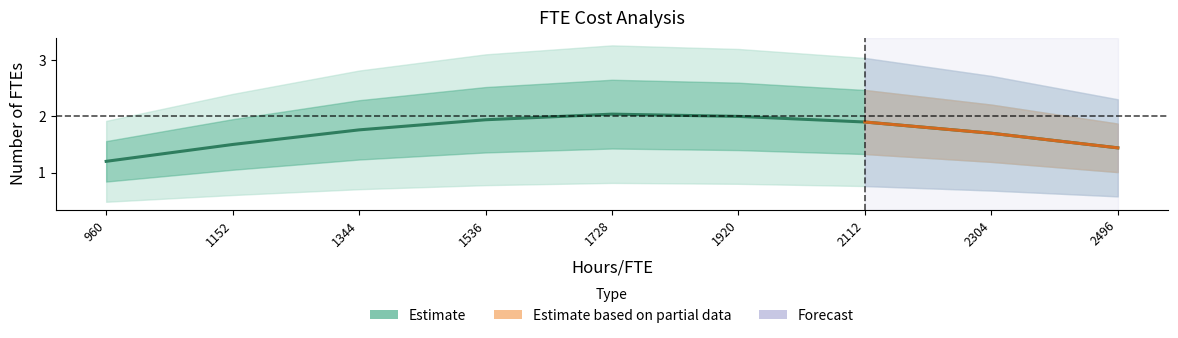

Read the value at 1344.

1.8